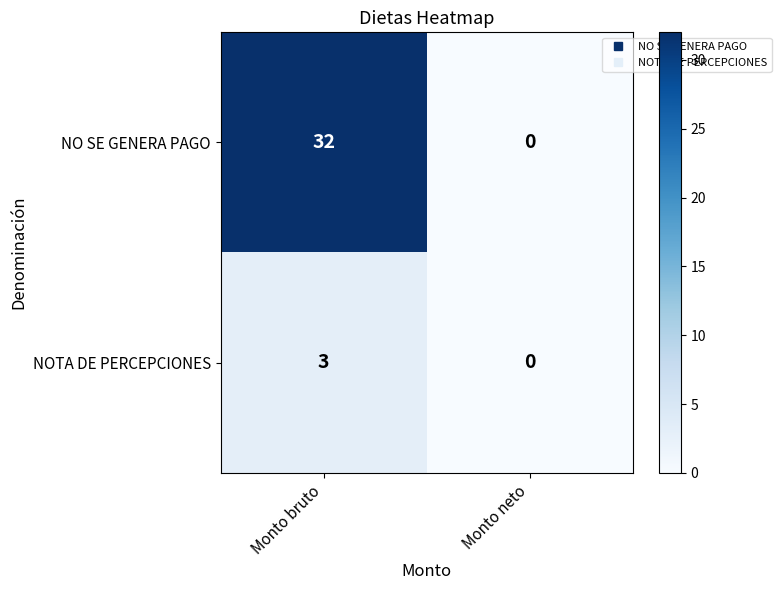

List the series in order of their overall mean, highest first.

NO SE GENERA PAGO, NOTA DE PERCEPCIONES